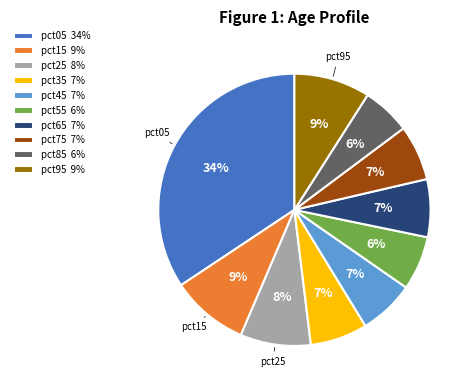

To the nearest percent, what is the average slice percentage?

10%